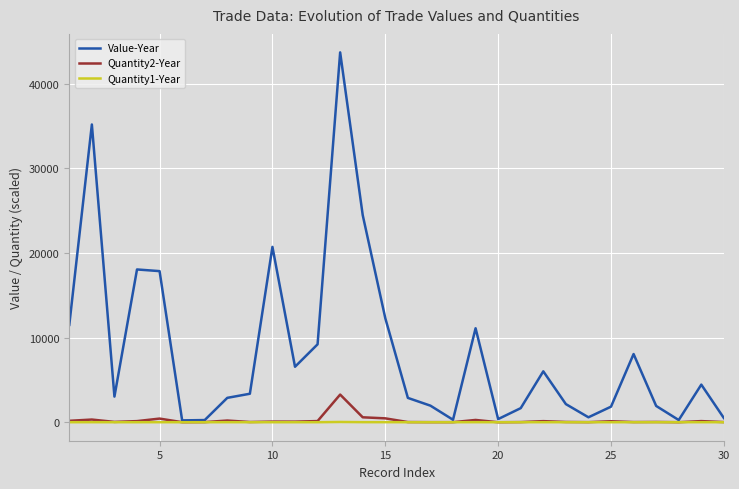

What is the highest value of the Value-Year series?

43680.0